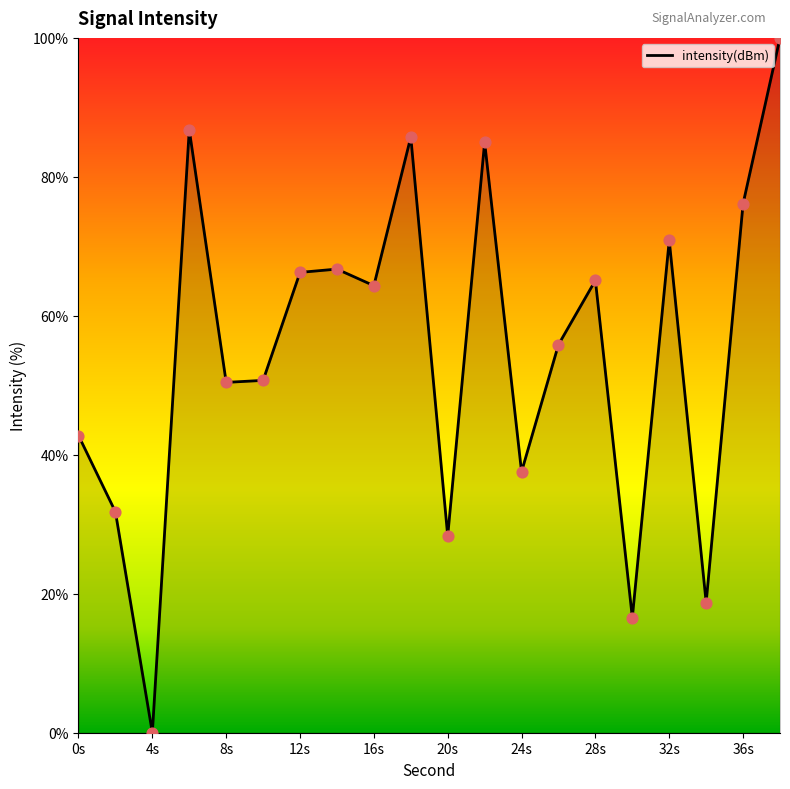

What is the greatest value displayed?

100.0